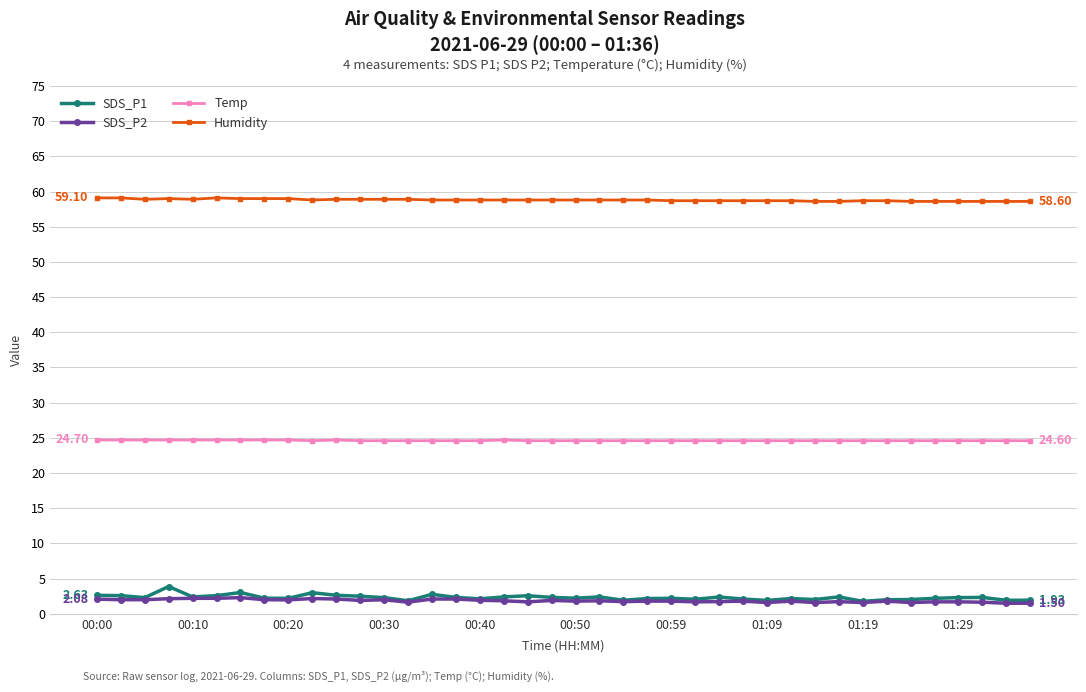

What is the value of the Humidity point at the 18th from the left?

58.8